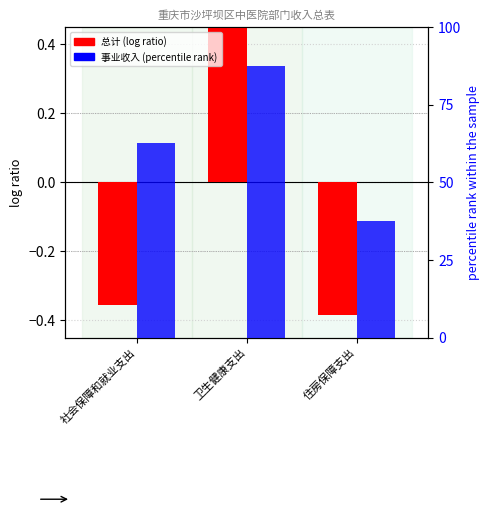

How many bars are there in each group?

2